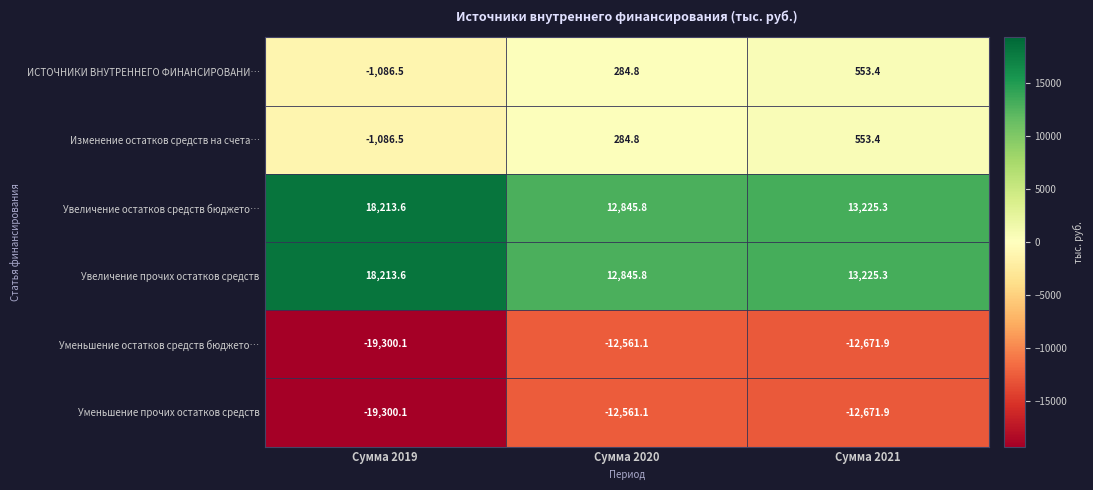

At which category is the sum across all series the highest?

Сумма 2021